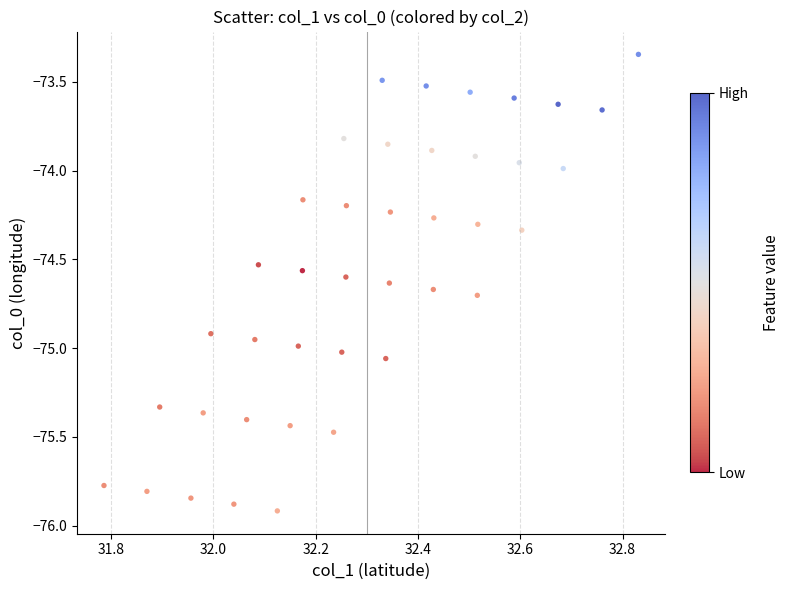

What is the range of X values (max minus min)?

1.0